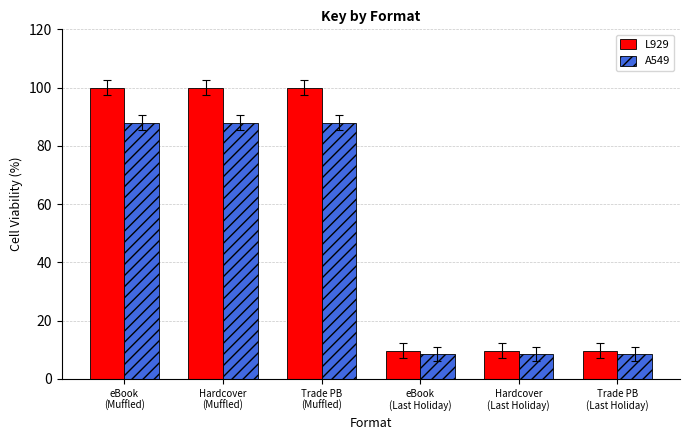

Reading left to right, transcribe all the data shown in this chart.

L929: 100.0	100.0	100.0	9.7	9.7	9.7
A549: 88.0	88.0	88.0	8.6	8.6	8.6